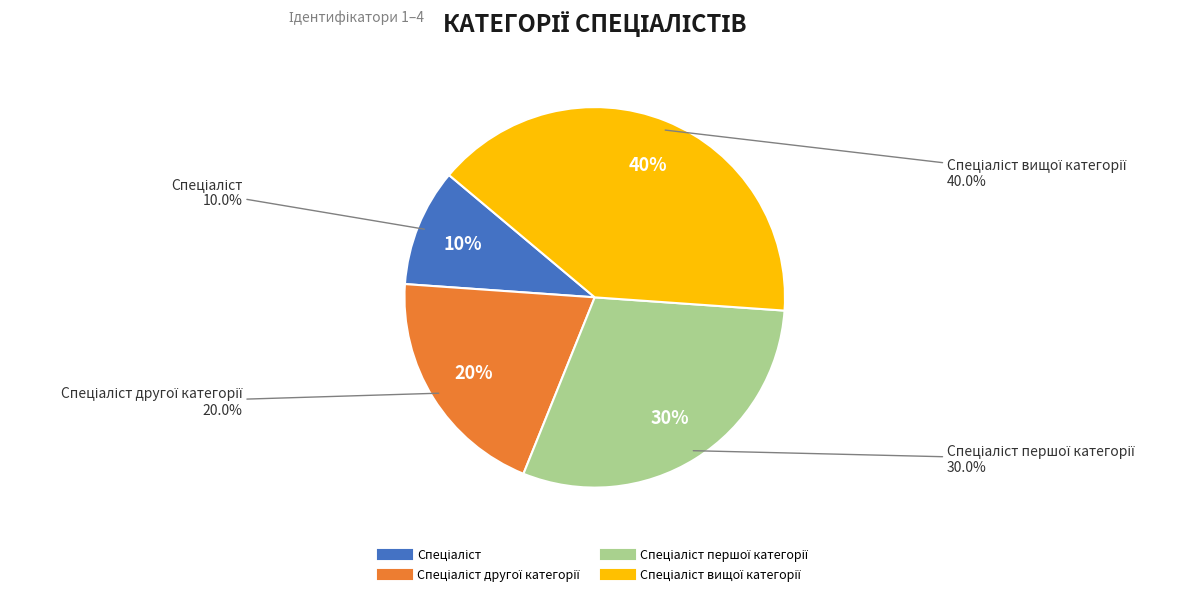

What portion of the pie excludes Спеціаліст другої категорії?

80.0%